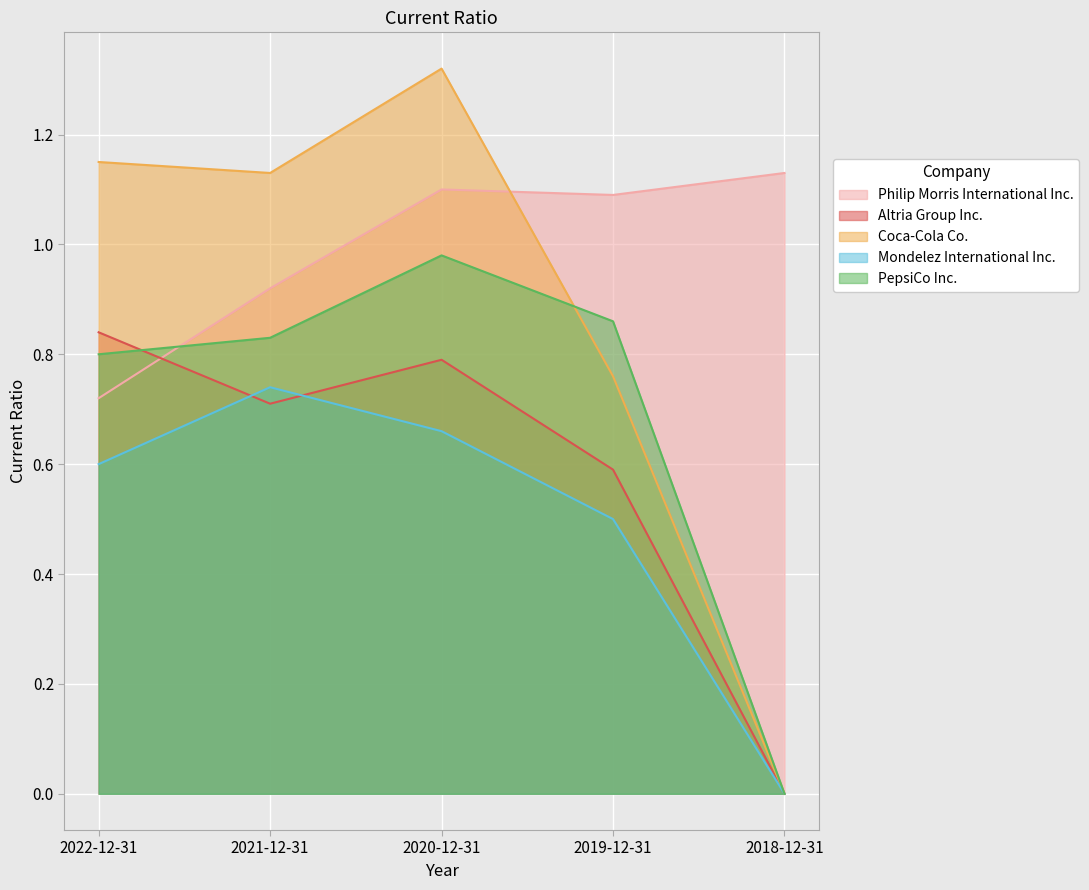

How many positive values does the Mondelez International Inc. series have?

4